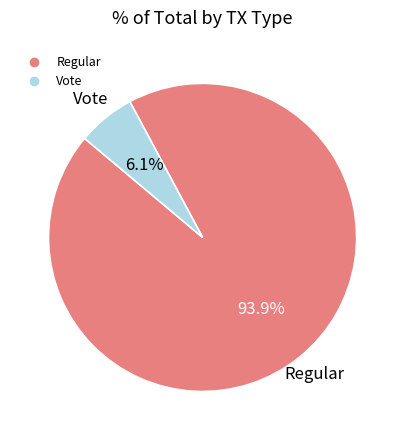

What percentage is the Regular slice, to the nearest percent?

94%